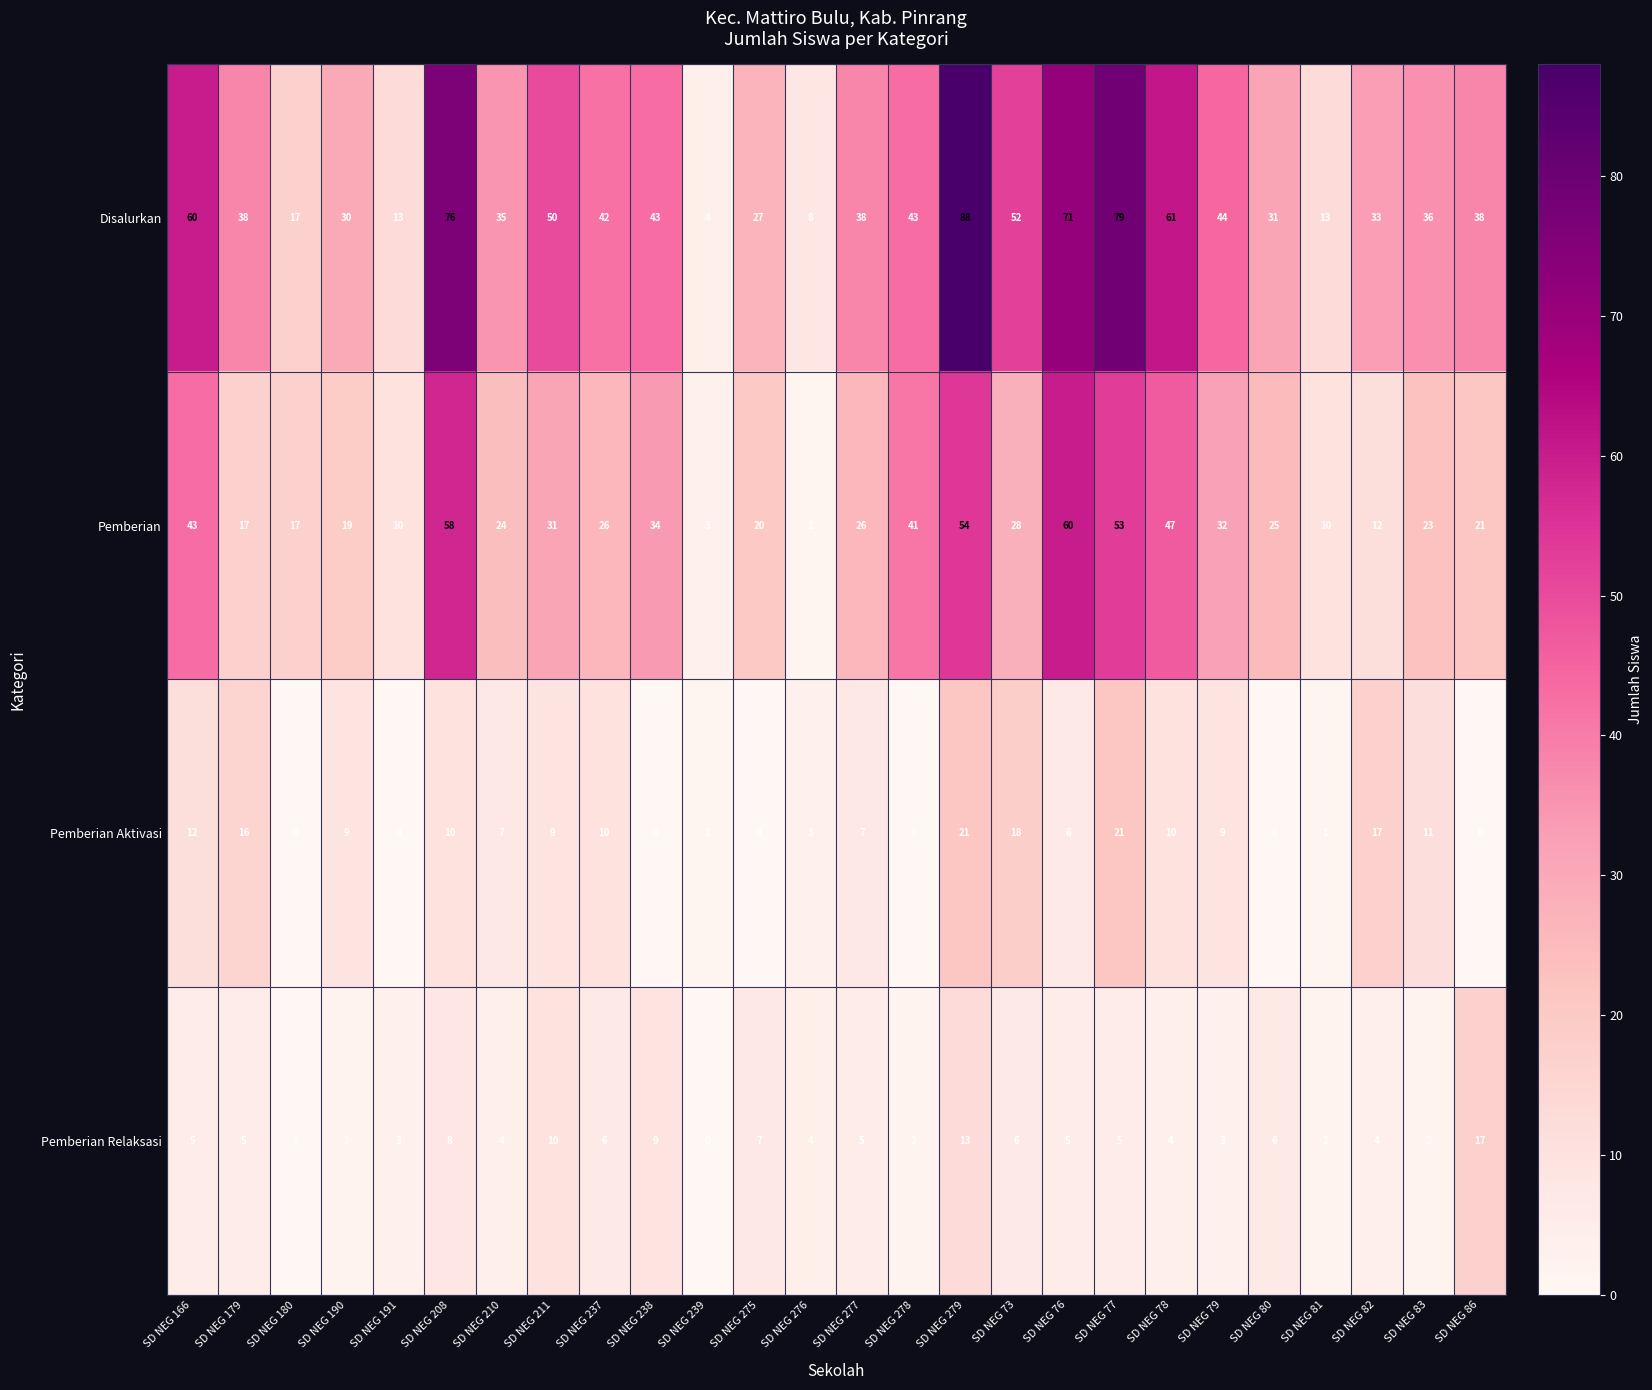

True or false: Pemberian Relaksasi has a value of 3 at SD NEG 79.

True